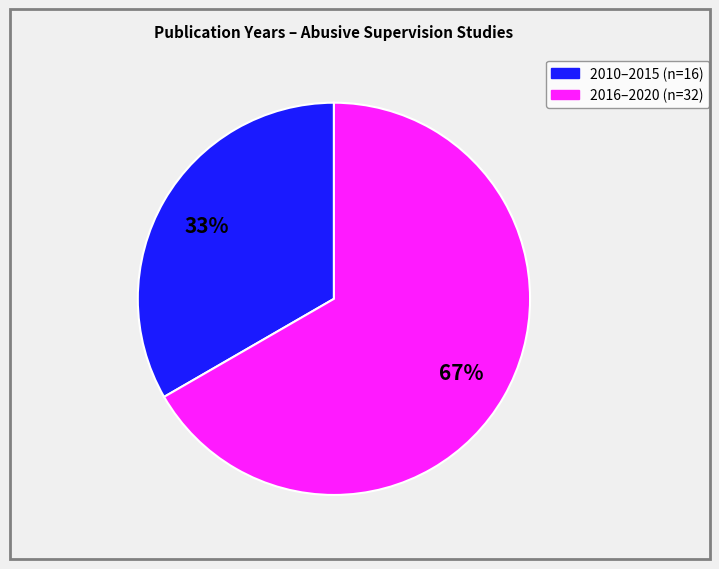

To the nearest percent, what is the average slice percentage?

50%